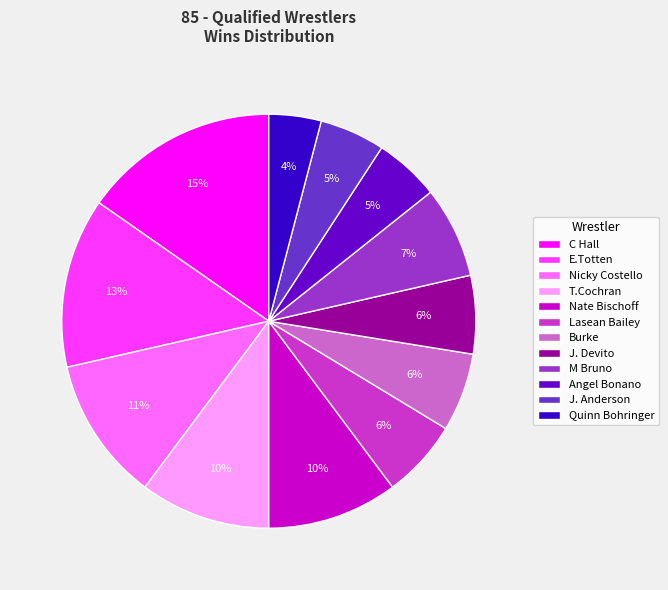

What is the smallest slice in the pie chart?

Quinn Bohringer